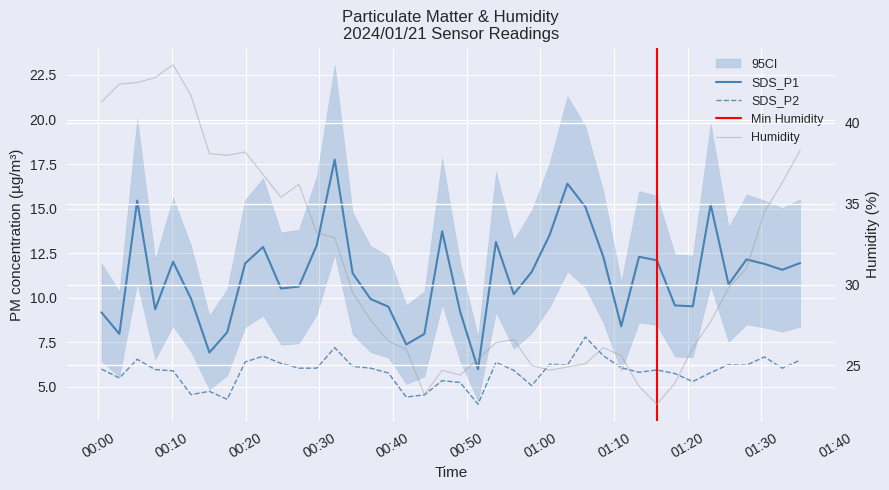

True or false: Humidity and SDS_P1 intersect in this chart.

False